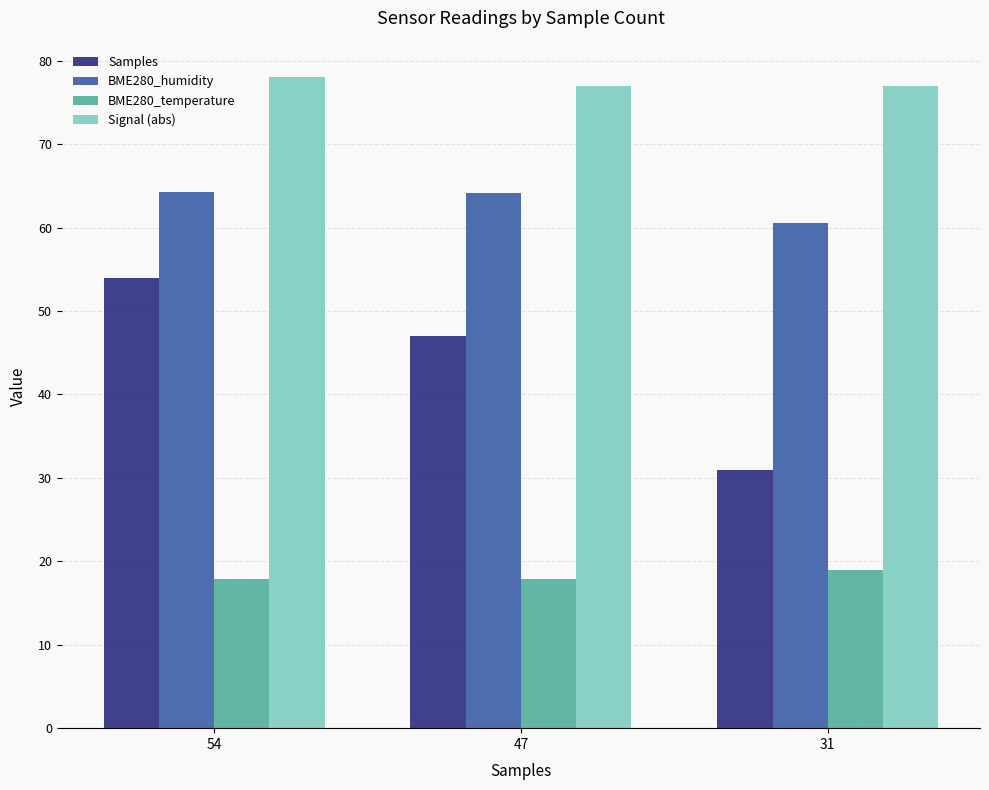

At how many categories does at least one series exceed 38?

3